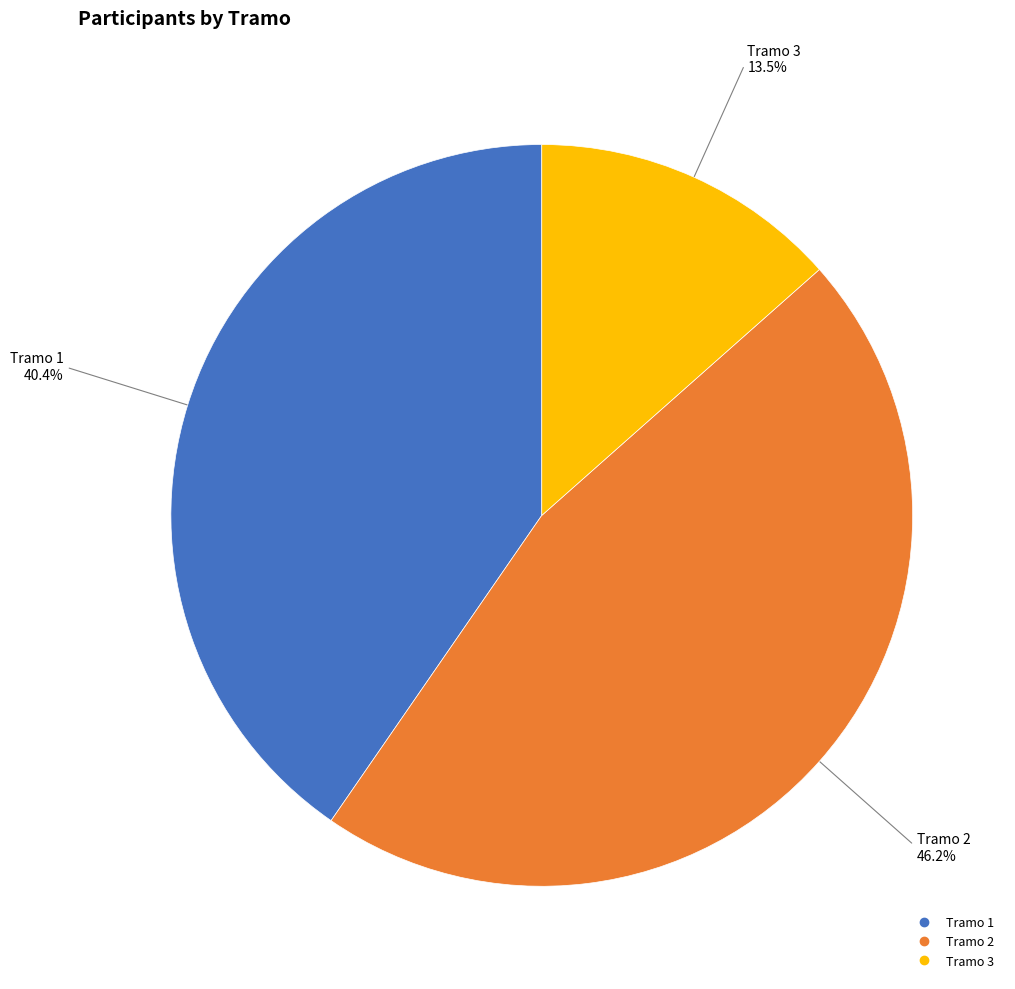

Approximately how many times larger is the value at Tramo 1 compared to Tramo 2?

0.9